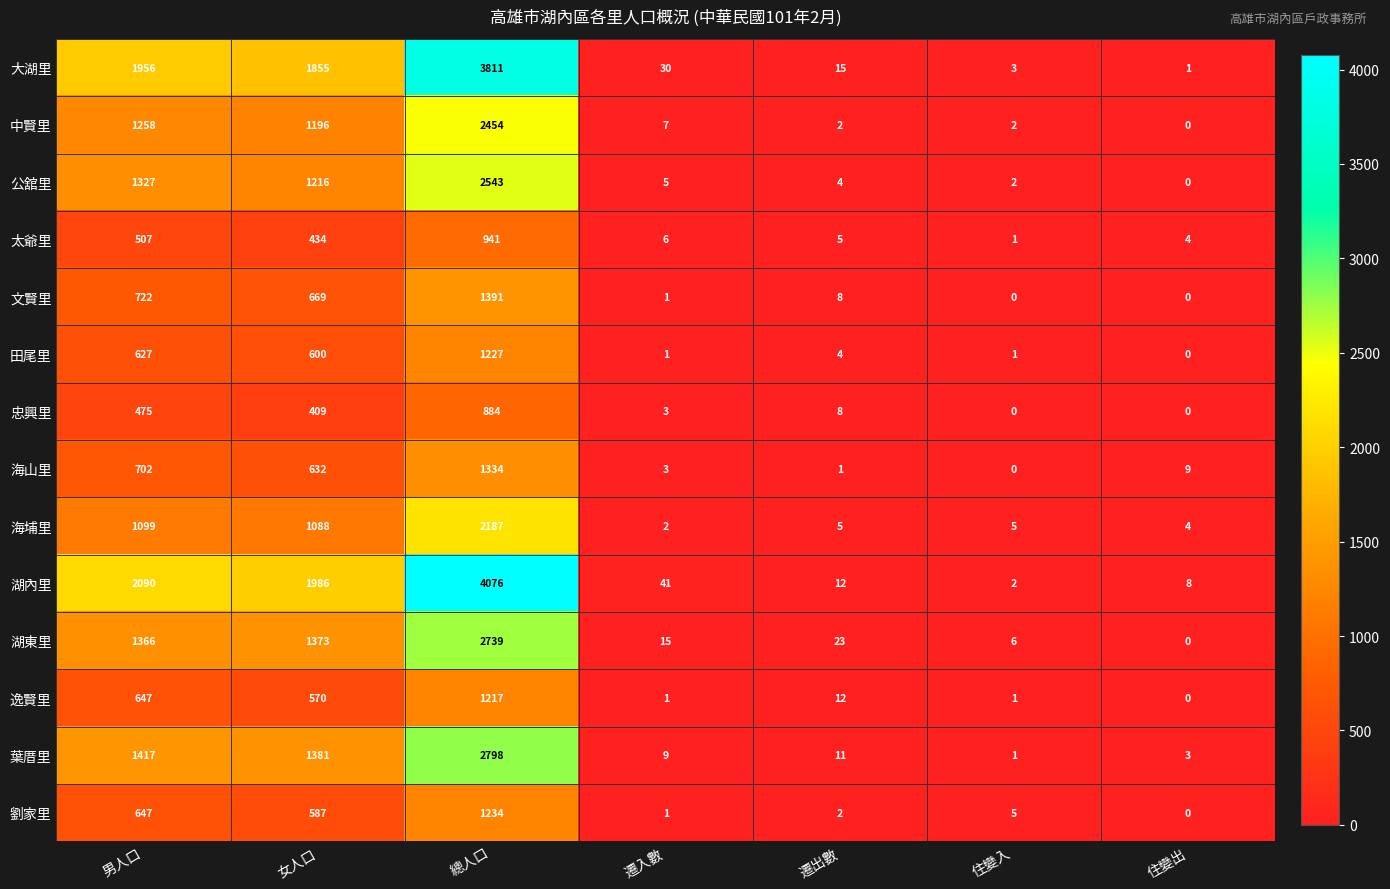

What is the difference between the highest and lowest values at 住變出?

9